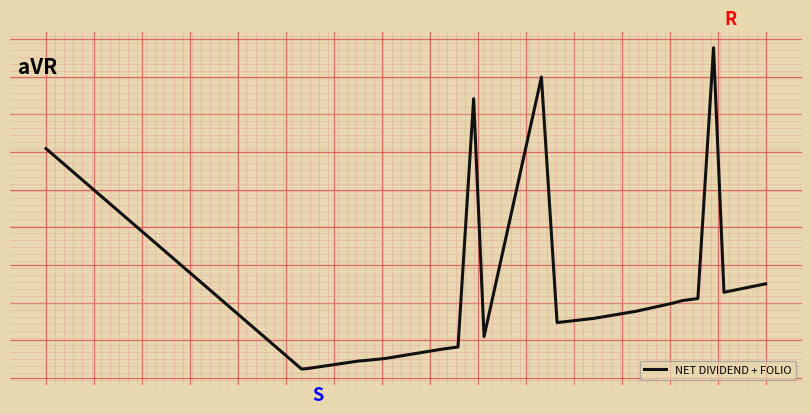

What is the value of the 4th point from the left?

-0.5